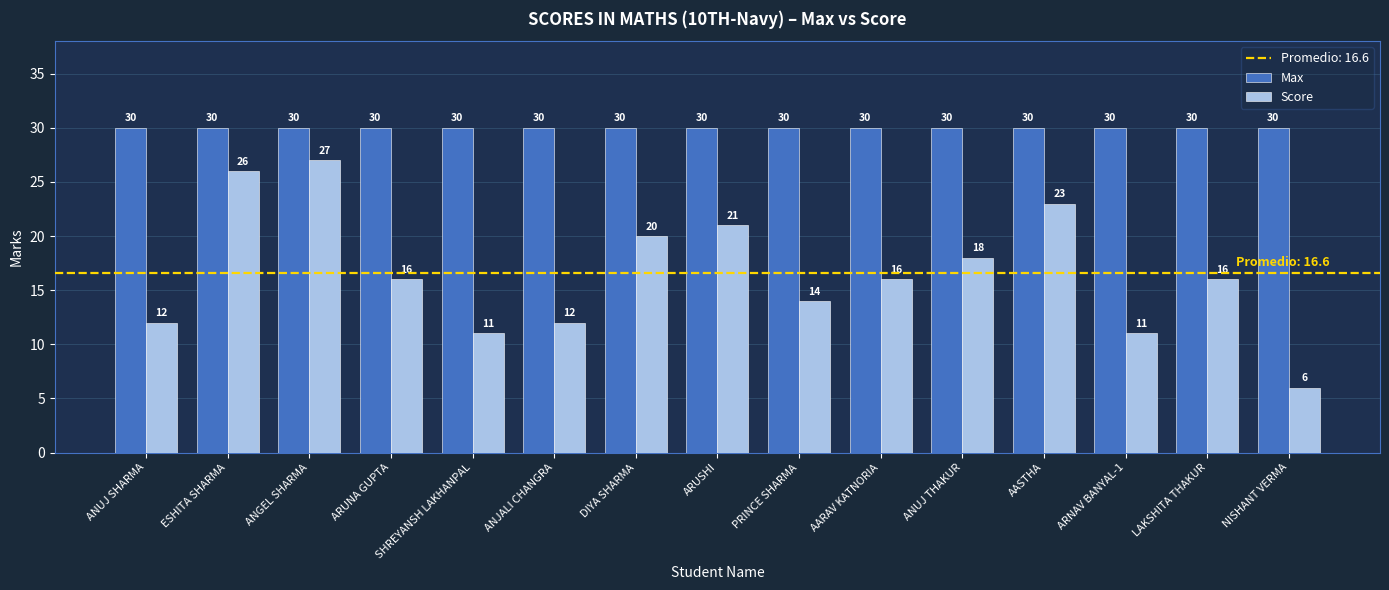

Reading right to left, transcribe all the data shown in this chart.

Max: 30	30	30	30	30	30	30	30	30	30	30	30	30	30	30
Score: 6	16	11	23	18	16	14	21	20	12	11	16	27	26	12